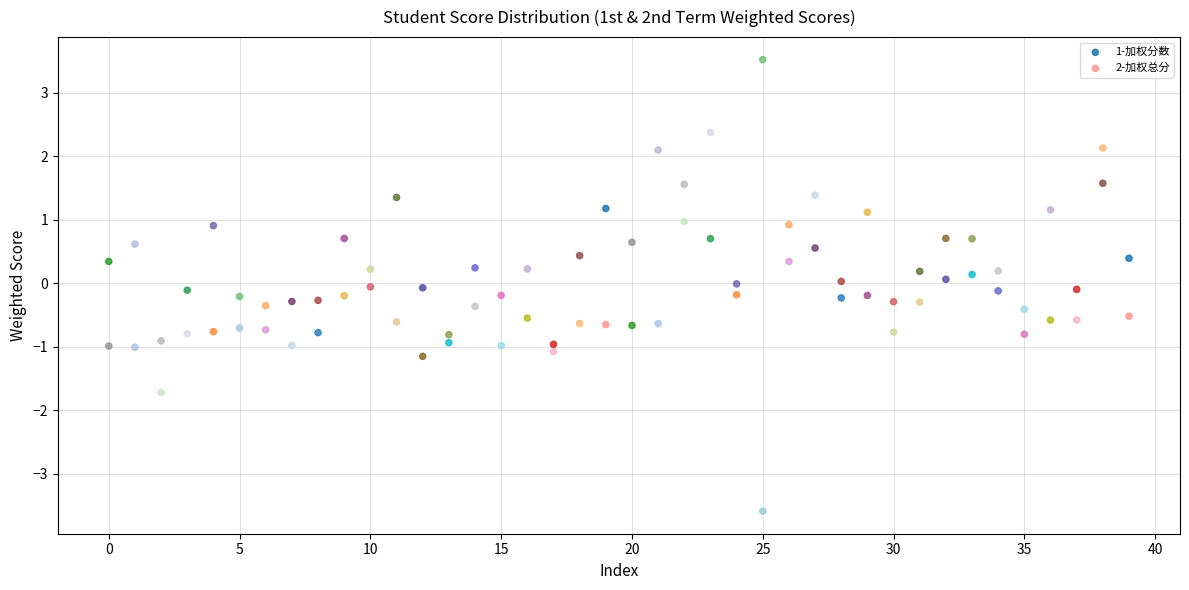

Across all data points, what is the range of X values (max minus min)?

39.0